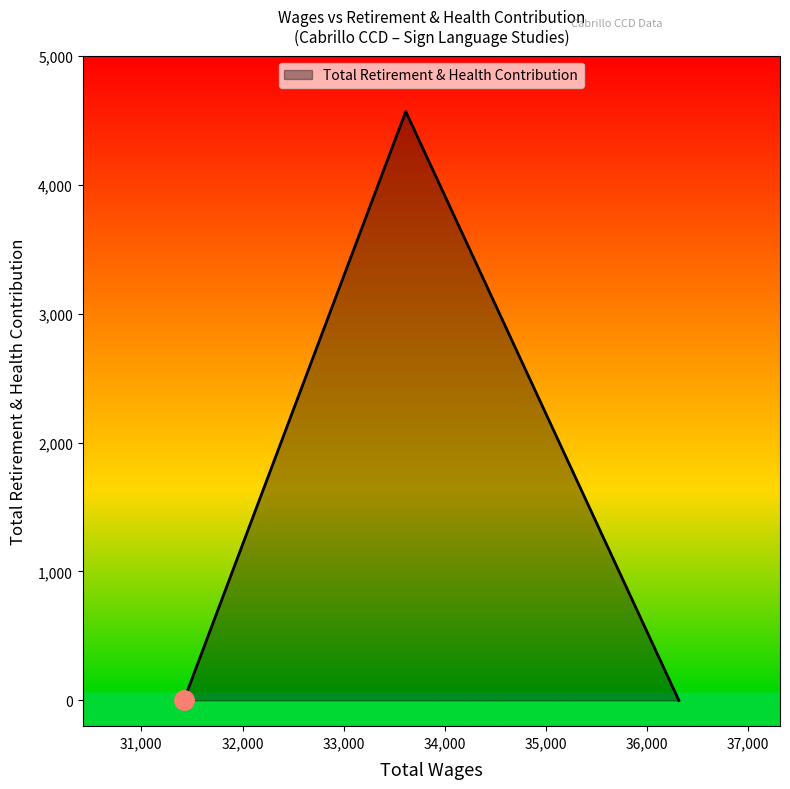

How many lines are shown in the chart?

1